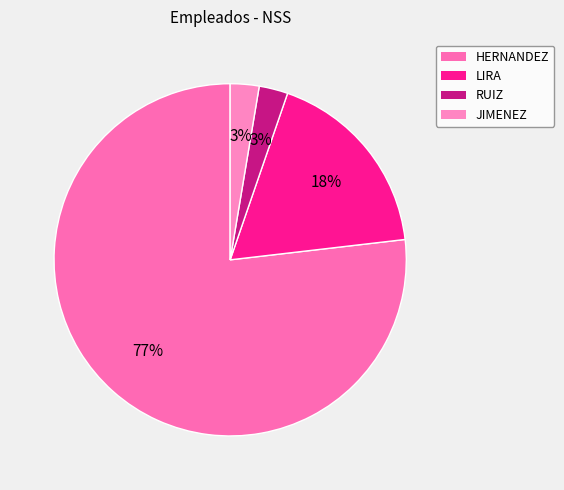

What percentage is the LIRA slice, to the nearest percent?

18%